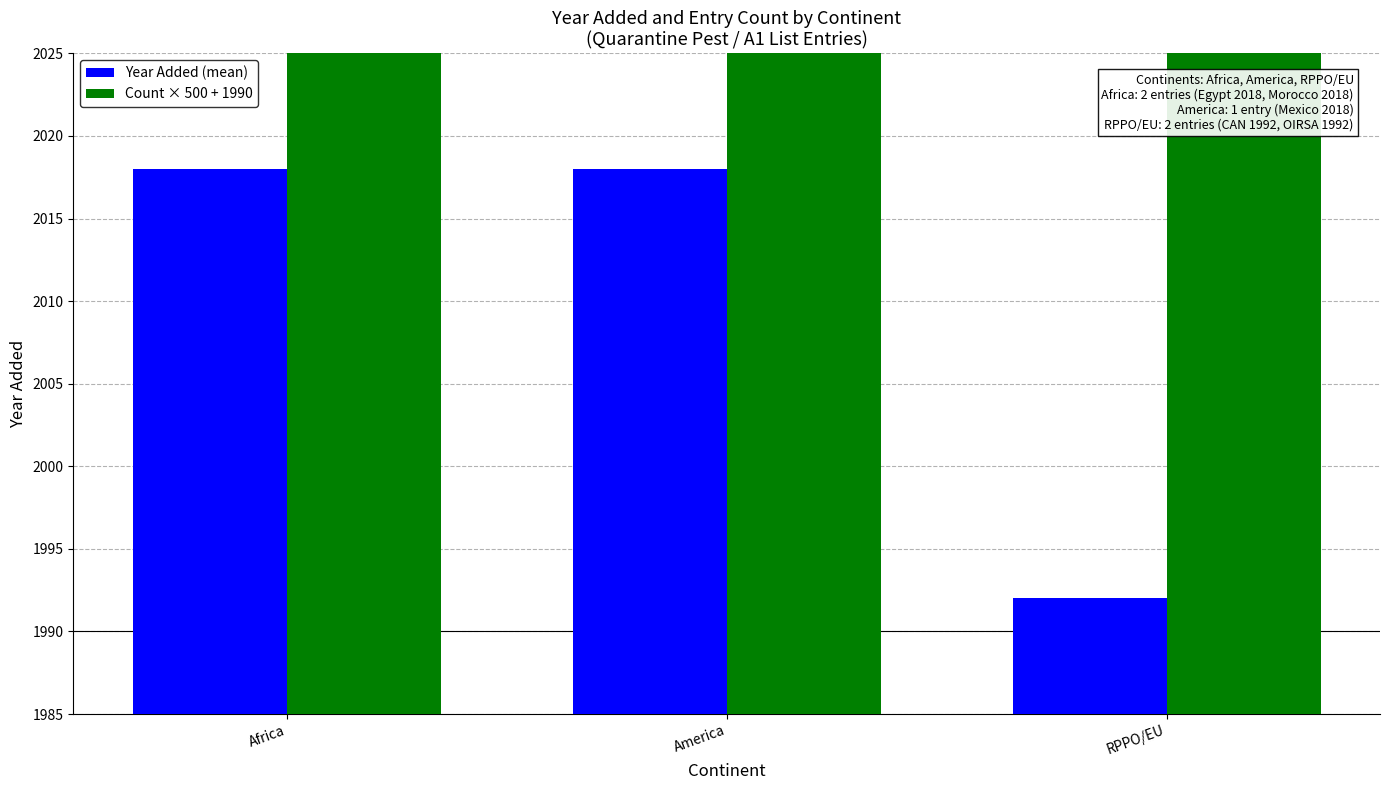

What is the spread (max minus min) of values at America?

472